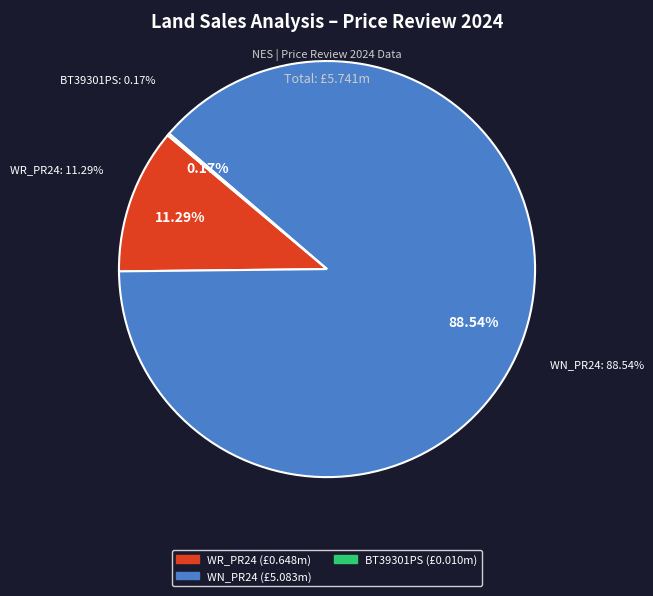

Does B0374LD_WN_PR24 represent more than half of the total?

Yes